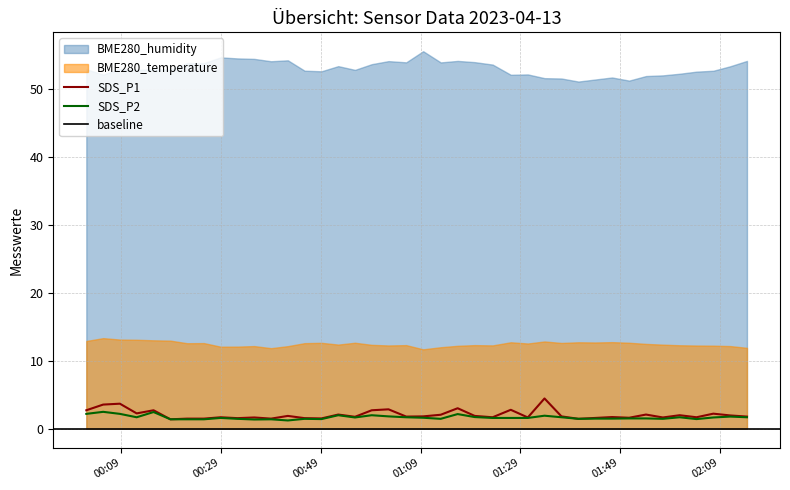

What is the label of the 25th point from the right?

2023/04/13 00:52:30